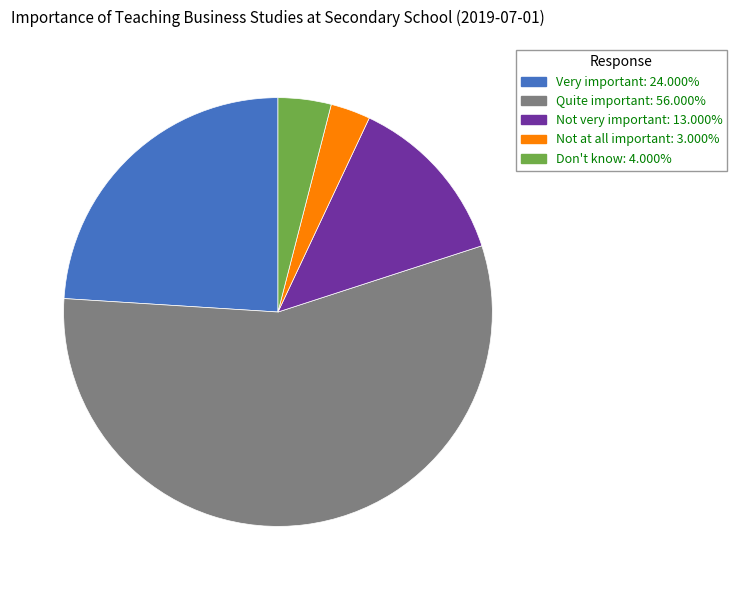

Does any single category account for the majority?

Yes